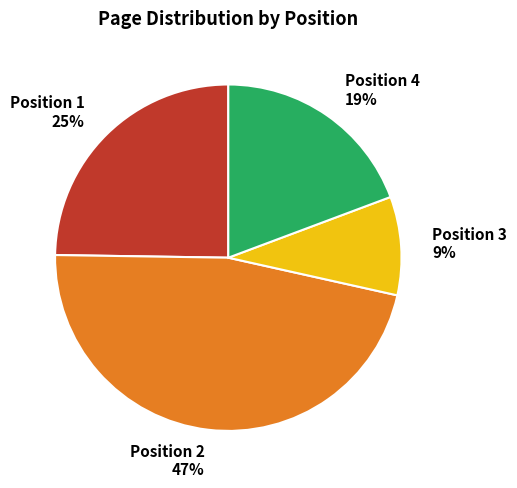

Do Position 4 and Position 1 together represent more than half of the pie?

No